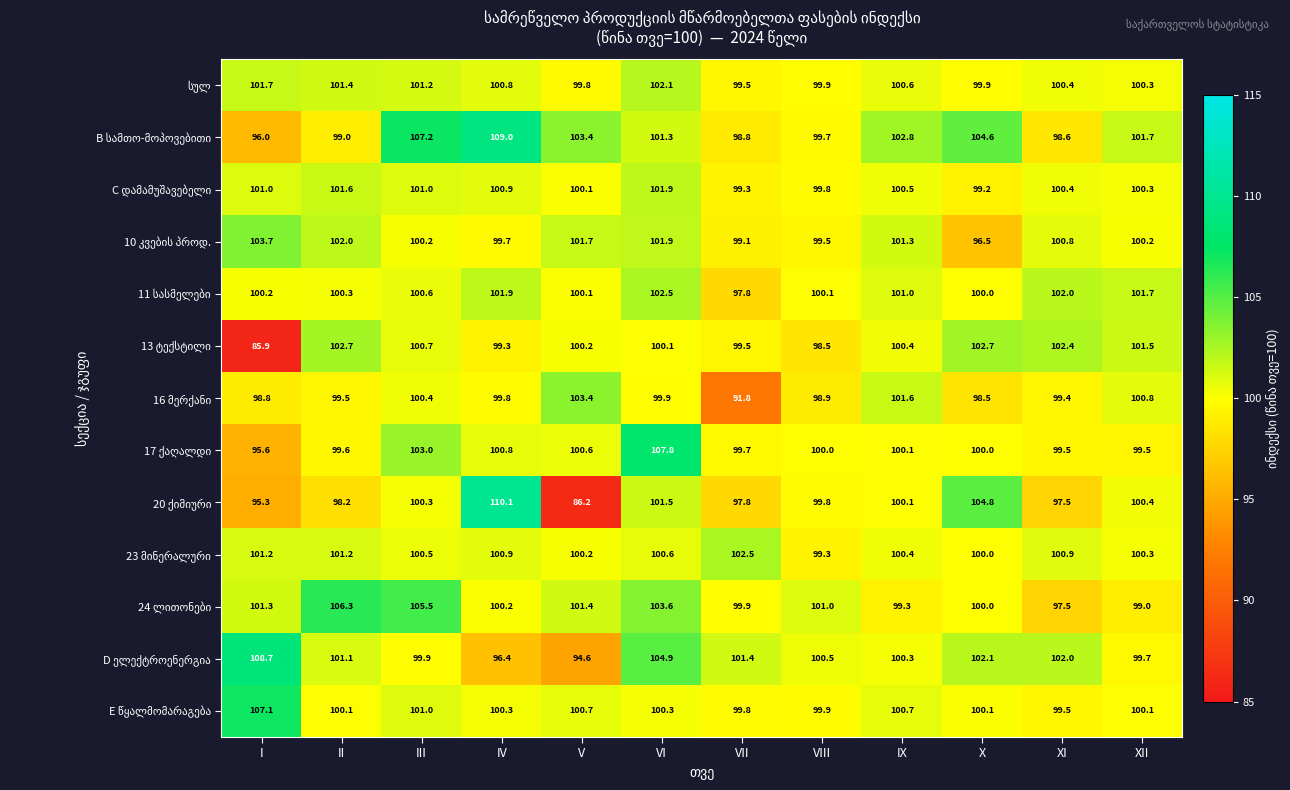

What is the total value across all series at II?

1313.0